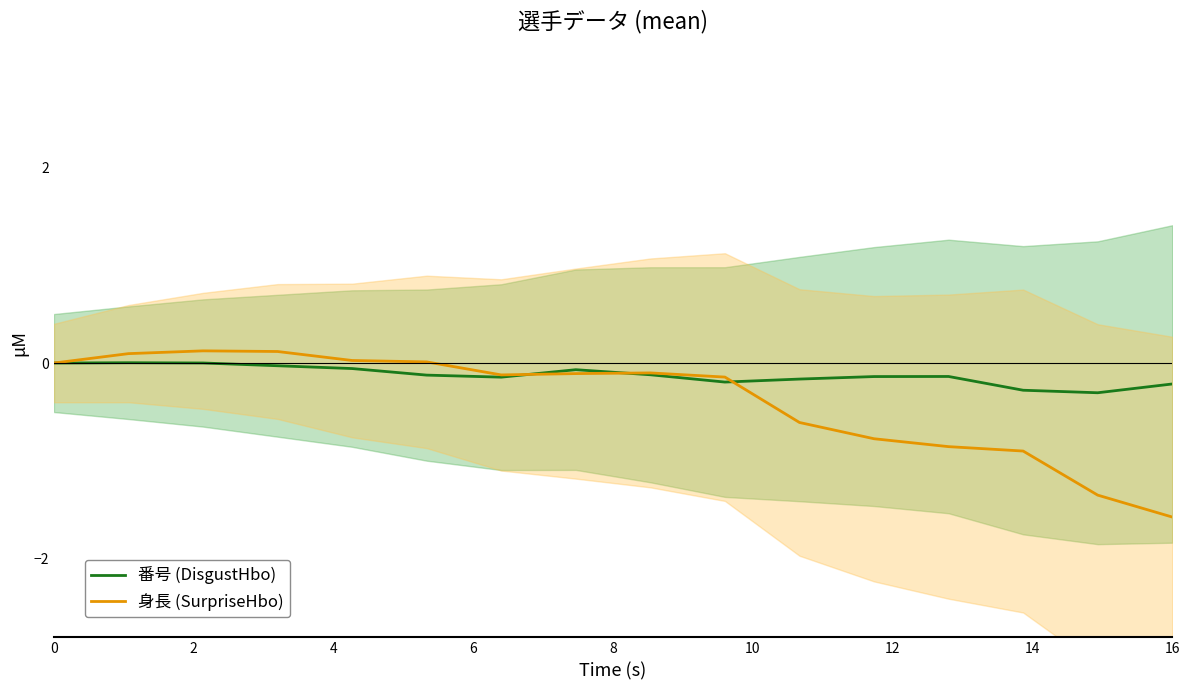

The 身長 (SurpriseHbo) series shows -1.6 at 16. True or false?

True